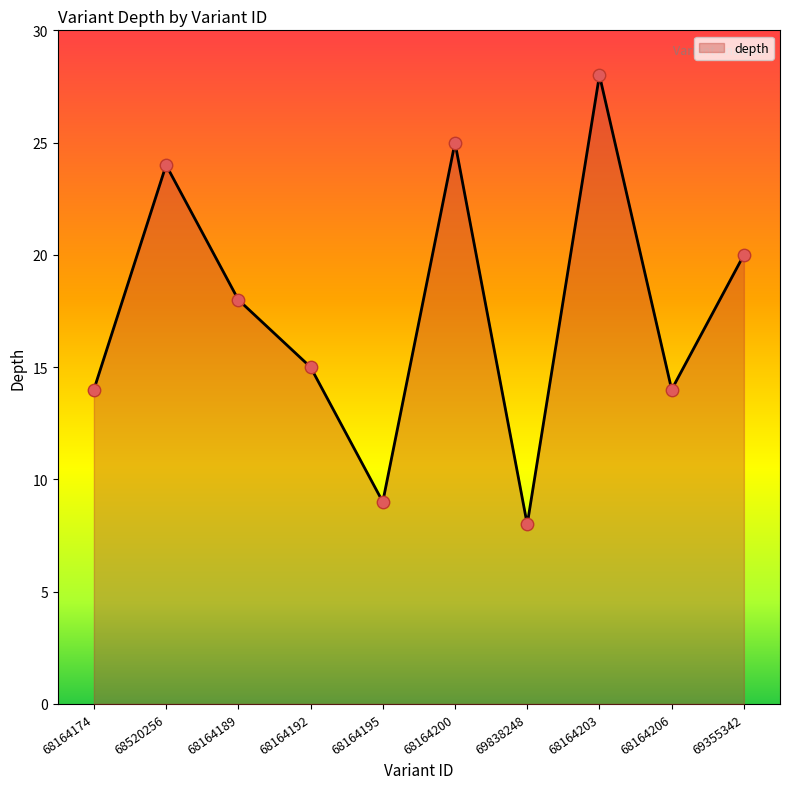

What is the change in value from 68164189 to 68164200?

+7